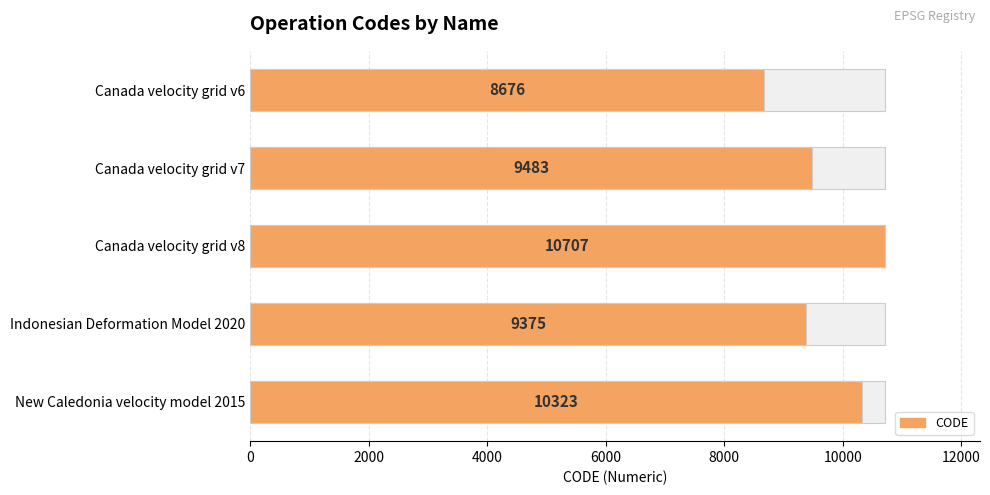

How many data points does each series have?

5